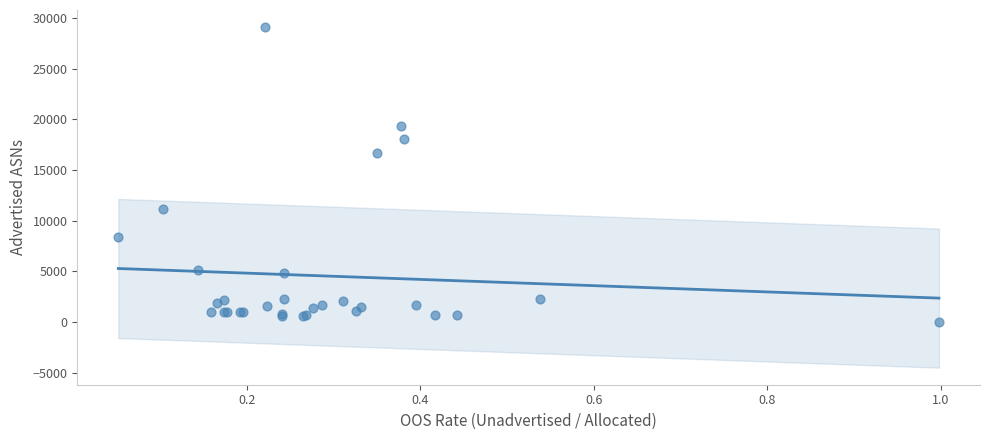

What Y value in the scatter plot is closest to 14577?

16714